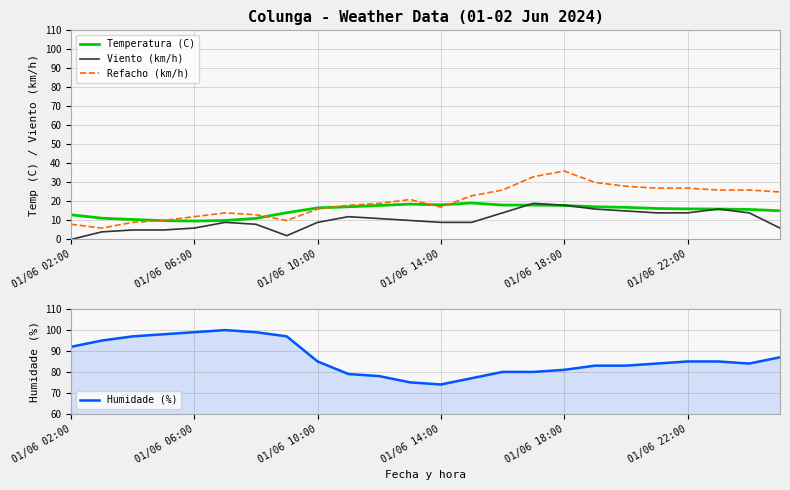

At which category does the chart reach its minimum across all series?

01/06 02:00